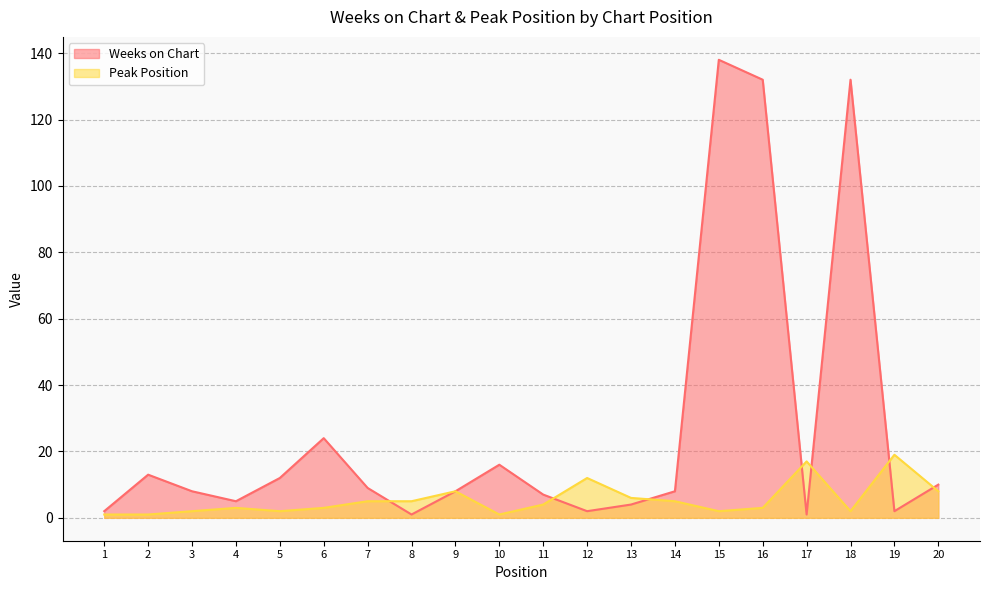

List the series in order of their overall mean, highest first.

Weeks on Chart, Peak Position